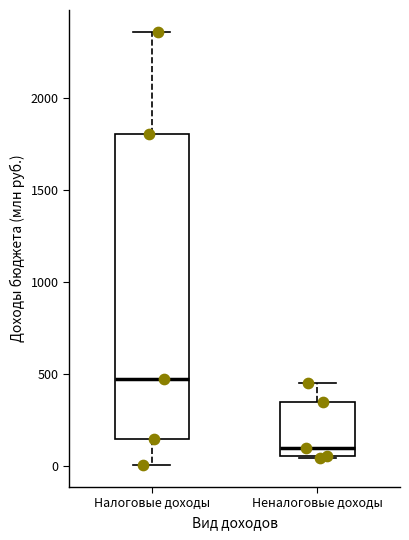

Comparing the boxes themselves (not the whiskers), which one is the tallest?

Налоговые доходы